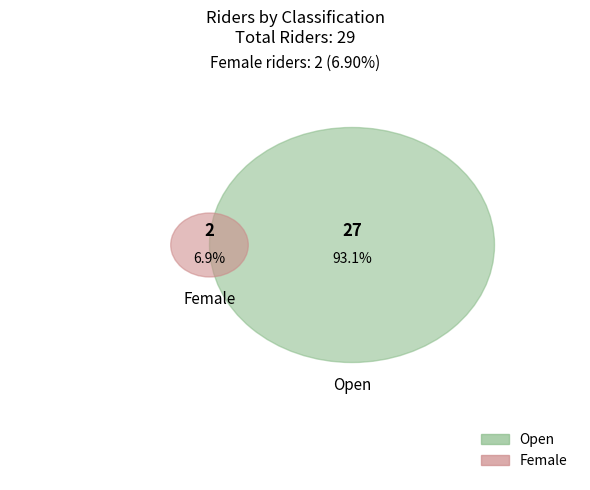

Which category has the smallest portion of the pie?

Female